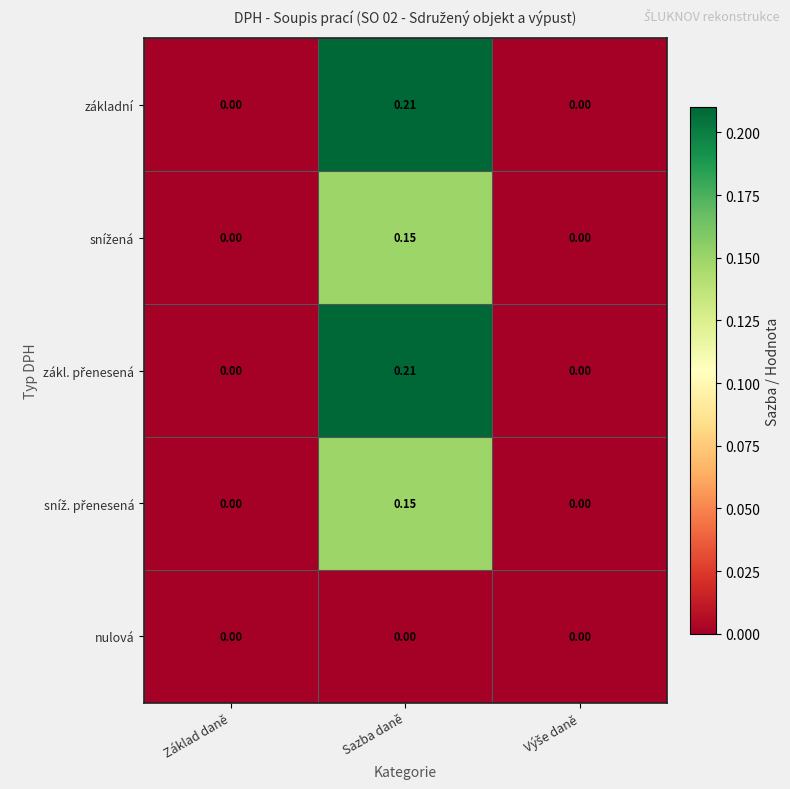

At which category does the chart reach its peak across all series?

Sazba daně